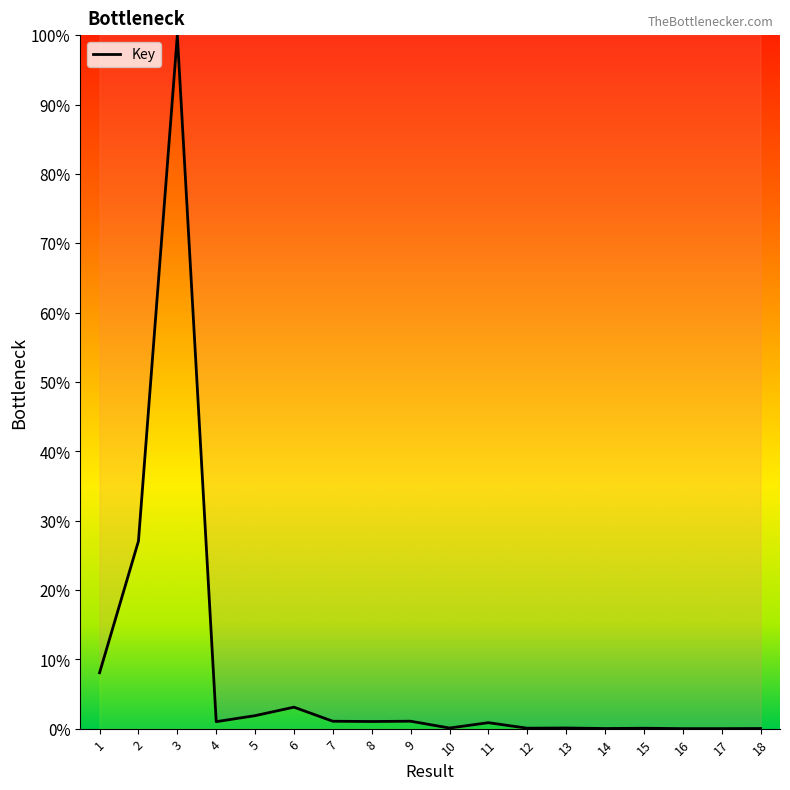

What is the difference between the maximum and minimum values?

100.0